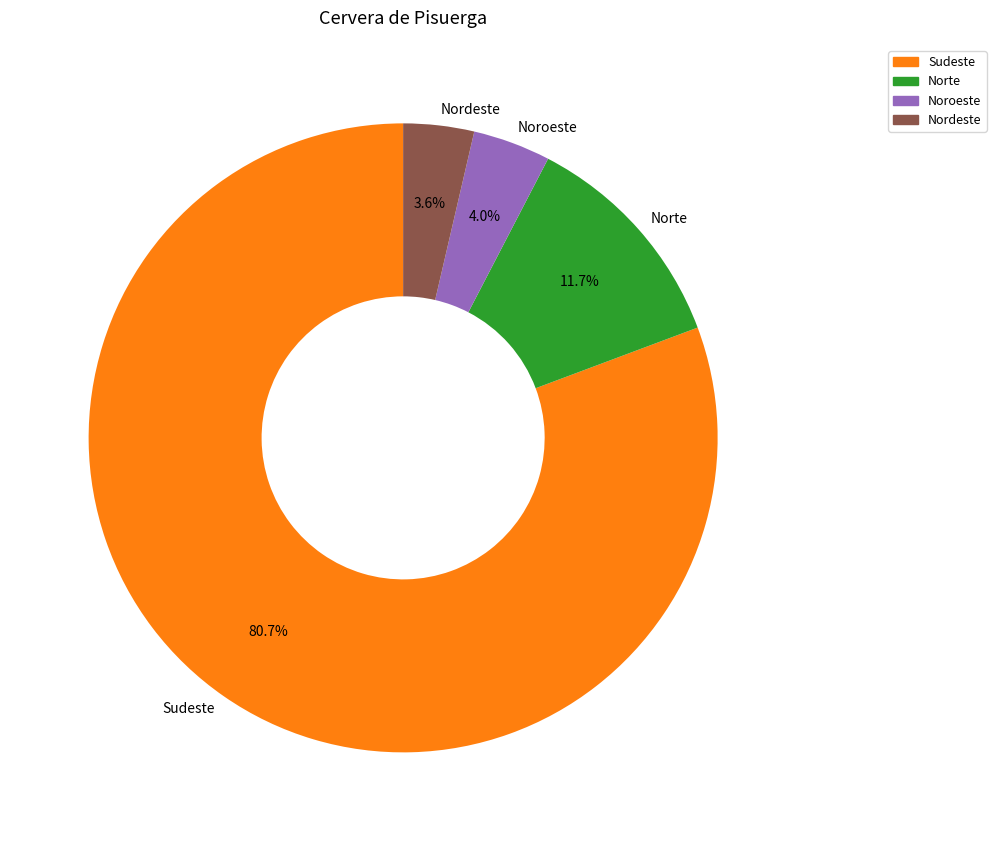

Which category has the biggest portion of the pie?

Sudeste